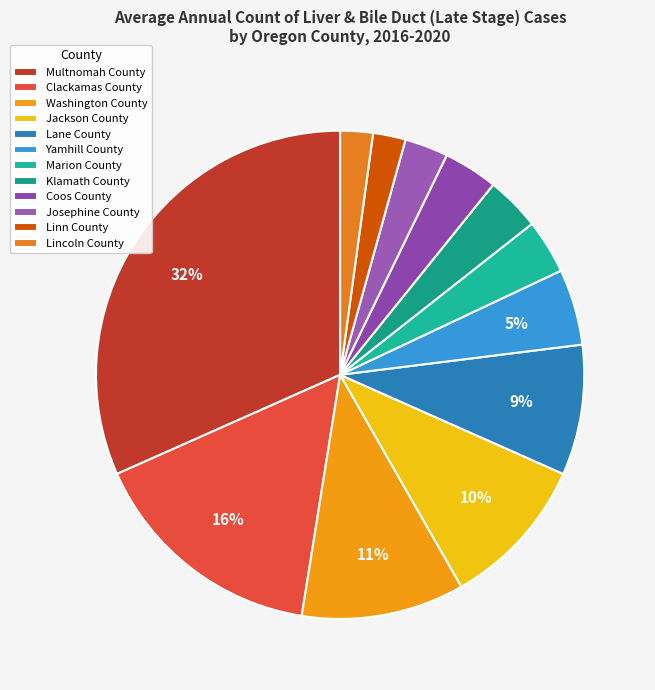

Count the number of slices in the pie.

12